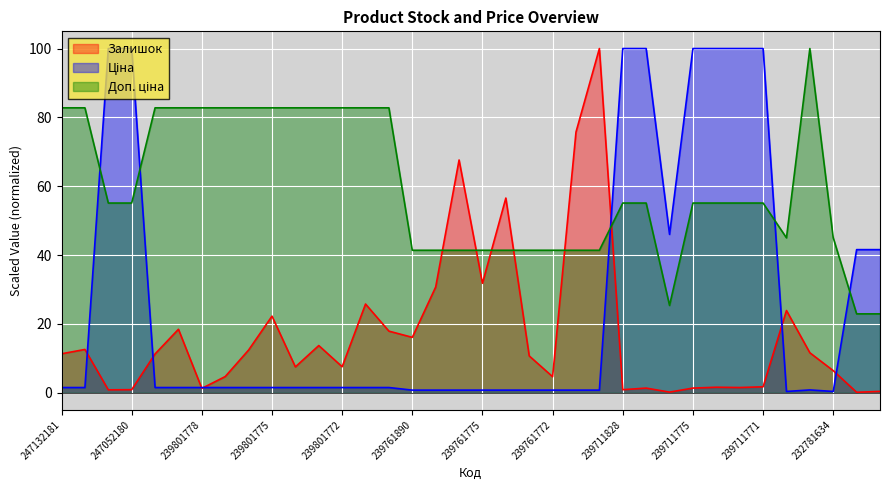

Rank the series by their average value, from lowest to highest.

Залишок, Ціна, Доп. ціна